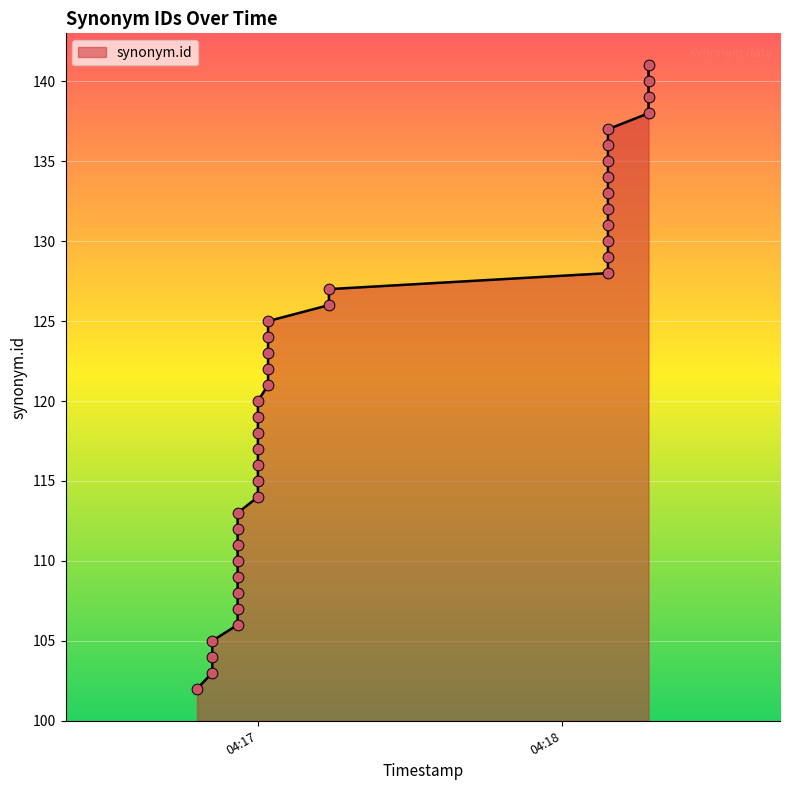

What is the change in value from 2018-03-16 04:16:48 to 2018-03-16 04:18:09?

+33